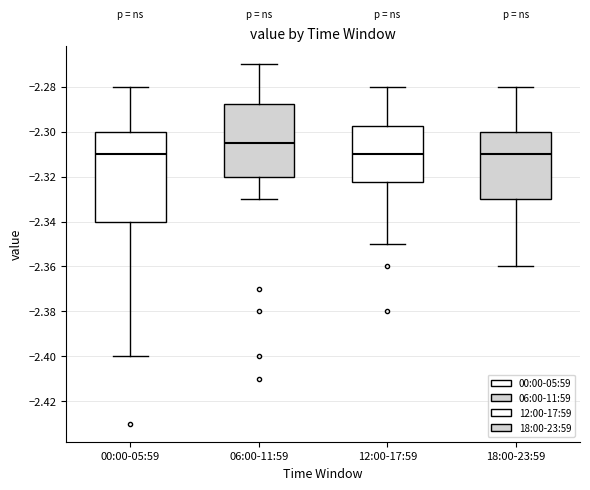

Which box has the highest median line?

06:00-11:59